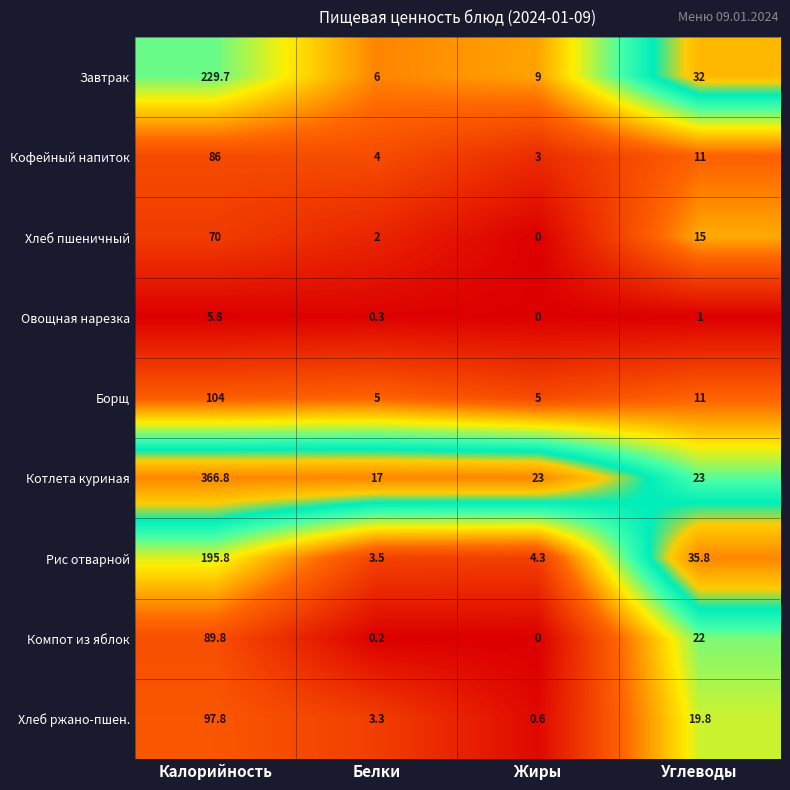

At which label is Рис отварной closest to 99?

Углеводы